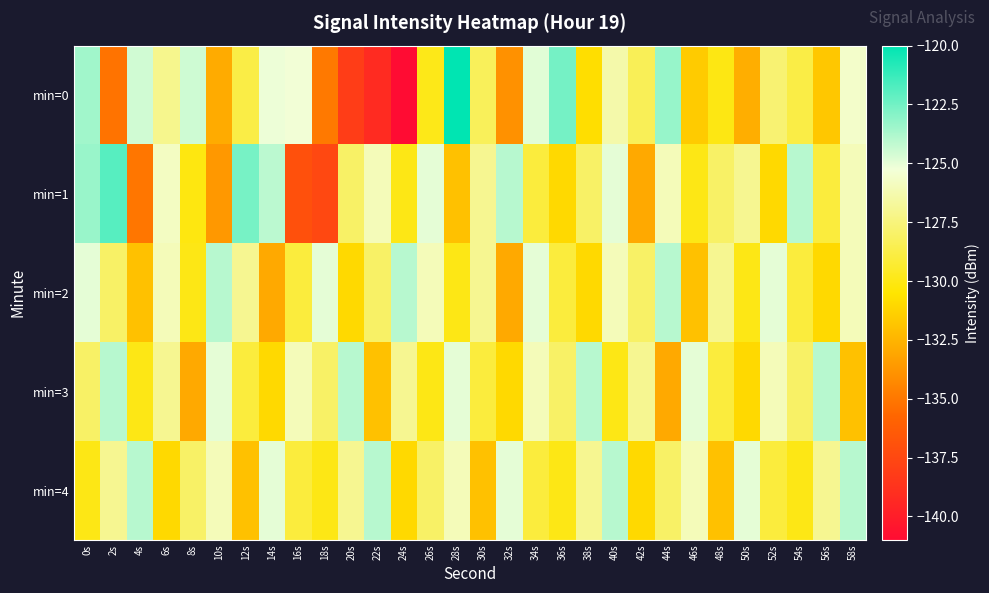

Reading left to right, transcribe all the data shown in this chart.

min=0: 0s=-123.5	2s=-135.2	4s=-124.5	6s=-127.1	8s=-124.5	10s=-132.9	12s=-128.8	14s=-125.1	16s=-125.3	18s=-134.9	20s=-138.1	22s=-139.2	24s=-141.1	26s=-129.9	28s=-120.0	30s=-128.3	32s=-134.0	34s=-124.9	36s=-122.5	38s=-130.8	40s=-126.4	42s=-128.4	44s=-123.3	46s=-131.6	48s=-130.0	50s=-132.8	52s=-127.7	54s=-128.8	56s=-131.8	58s=-125.6
min=1: 0s=-123.3	2s=-121.9	4s=-135.1	6s=-125.8	8s=-130.1	10s=-133.7	12s=-122.6	14s=-124.1	16s=-137.0	18s=-137.5	20s=-128.0	22s=-126.0	24s=-130.0	26s=-125.0	28s=-132.0	30s=-127.0	32s=-124.0	34s=-129.0	36s=-131.0	38s=-128.0	40s=-125.0	42s=-133.0	44s=-126.0	46s=-130.0	48s=-128.0	50s=-127.0	52s=-131.0	54s=-124.0	56s=-129.0	58s=-126.0
min=2: 0s=-125.0	2s=-128.0	4s=-132.0	6s=-126.0	8s=-130.0	10s=-124.0	12s=-127.0	14s=-133.0	16s=-129.0	18s=-125.0	20s=-131.0	22s=-128.0	24s=-124.0	26s=-126.0	28s=-130.0	30s=-127.0	32s=-133.0	34s=-125.0	36s=-129.0	38s=-131.0	40s=-126.0	42s=-128.0	44s=-124.0	46s=-132.0	48s=-127.0	50s=-130.0	52s=-125.0	54s=-129.0	56s=-131.0	58s=-126.0
min=3: 0s=-128.0	2s=-124.0	4s=-130.0	6s=-127.0	8s=-133.0	10s=-125.0	12s=-129.0	14s=-131.0	16s=-126.0	18s=-128.0	20s=-124.0	22s=-132.0	24s=-127.0	26s=-130.0	28s=-125.0	30s=-129.0	32s=-131.0	34s=-126.0	36s=-128.0	38s=-124.0	40s=-130.0	42s=-127.0	44s=-133.0	46s=-125.0	48s=-129.0	50s=-131.0	52s=-126.0	54s=-128.0	56s=-124.0	58s=-132.0
min=4: 0s=-130.0	2s=-127.0	4s=-124.0	6s=-131.0	8s=-128.0	10s=-126.0	12s=-132.0	14s=-125.0	16s=-129.0	18s=-130.0	20s=-127.0	22s=-124.0	24s=-131.0	26s=-128.0	28s=-126.0	30s=-132.0	32s=-125.0	34s=-129.0	36s=-130.0	38s=-127.0	40s=-124.0	42s=-131.0	44s=-128.0	46s=-126.0	48s=-132.0	50s=-125.0	52s=-129.0	54s=-130.0	56s=-127.0	58s=-124.0